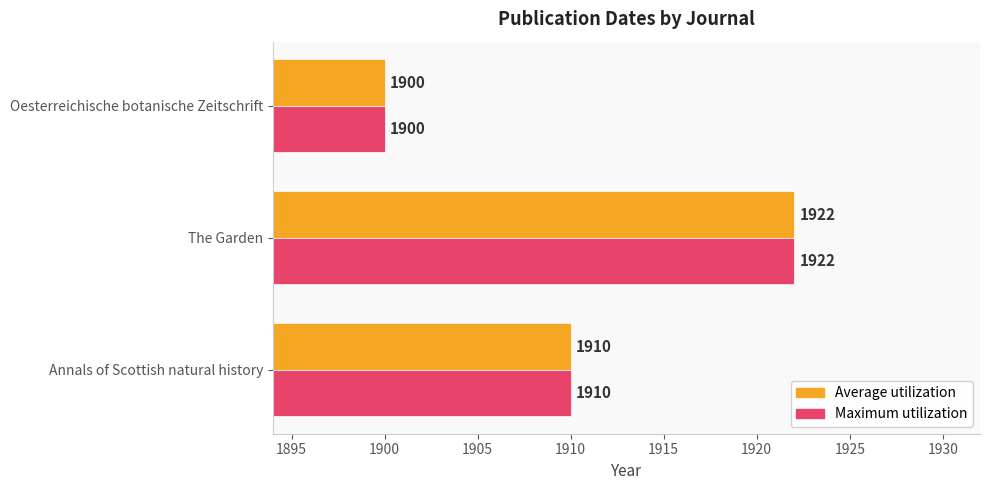

At which category is the sum across all series the highest?

The Garden